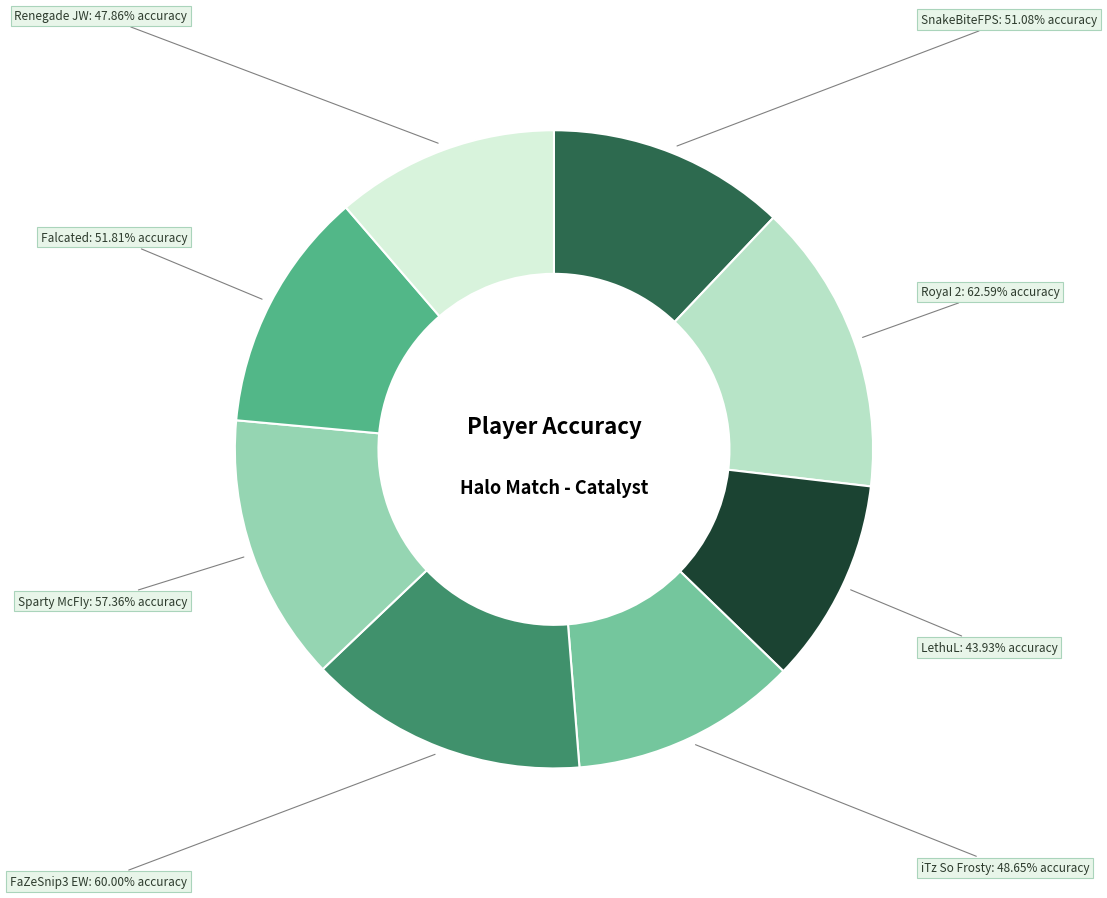

Which has a higher value, iTz So Frosty or SnakeBiteFPS?

SnakeBiteFPS